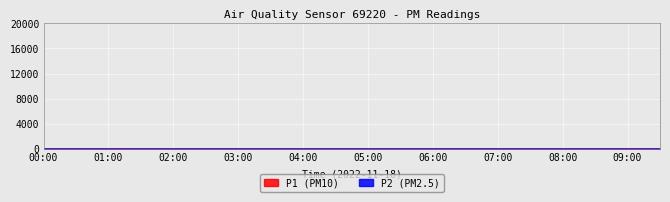

Which series has the widest spread of values?

P1